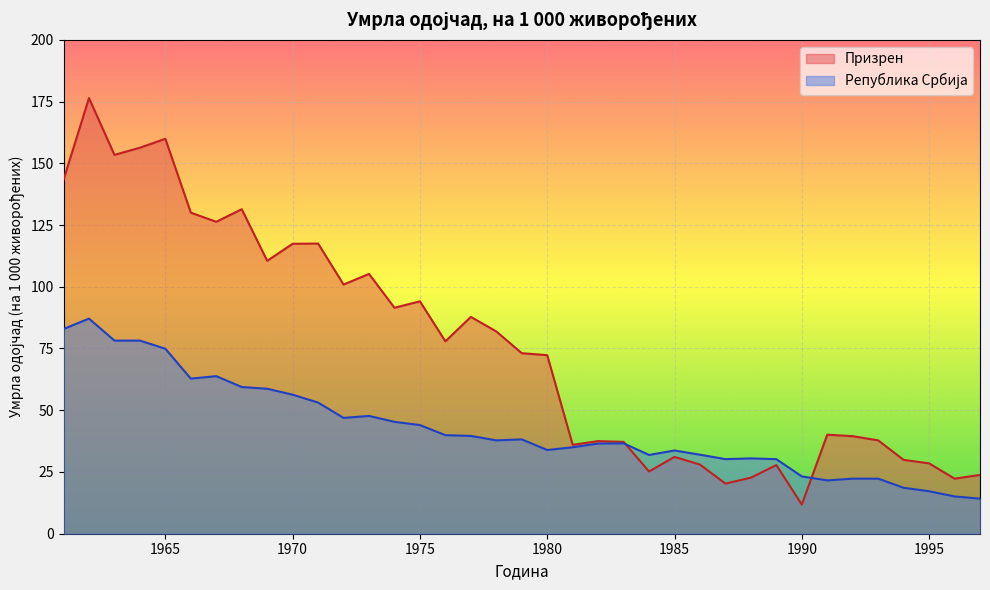

Does the chart display data point markers on the line(s)?

No